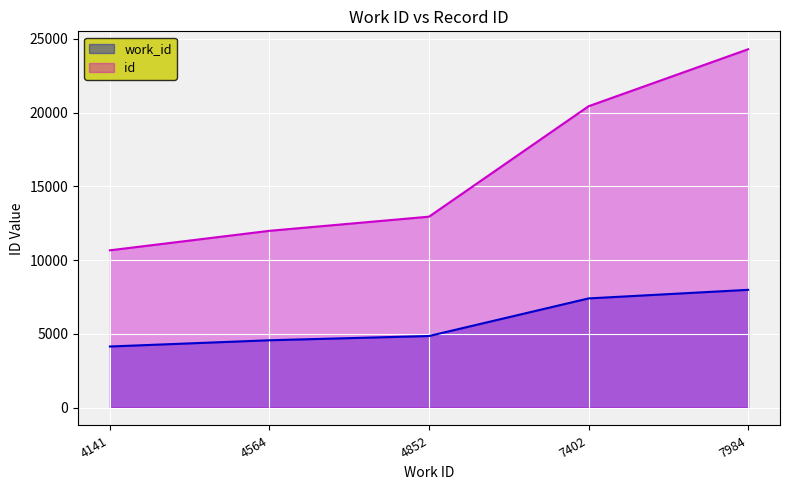

True or false: id and work_id cross at least once.

False